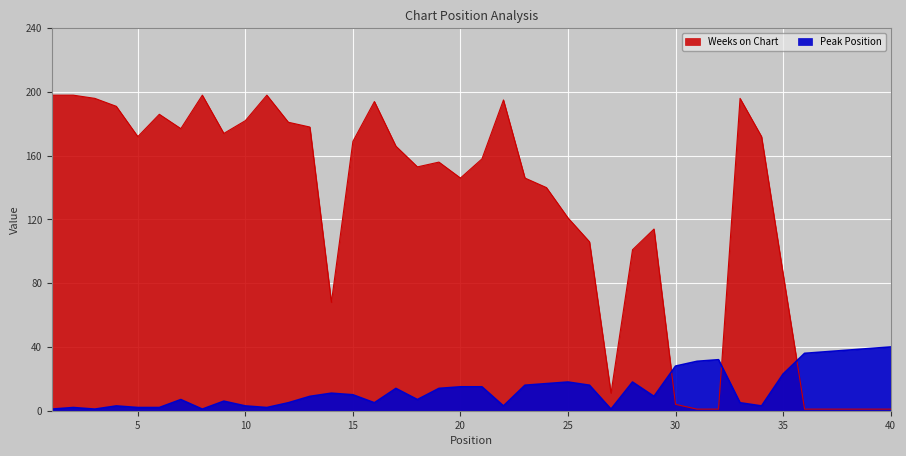

In Weeks on Chart, how many points are higher than both neighbors (excluding endpoints)?

8